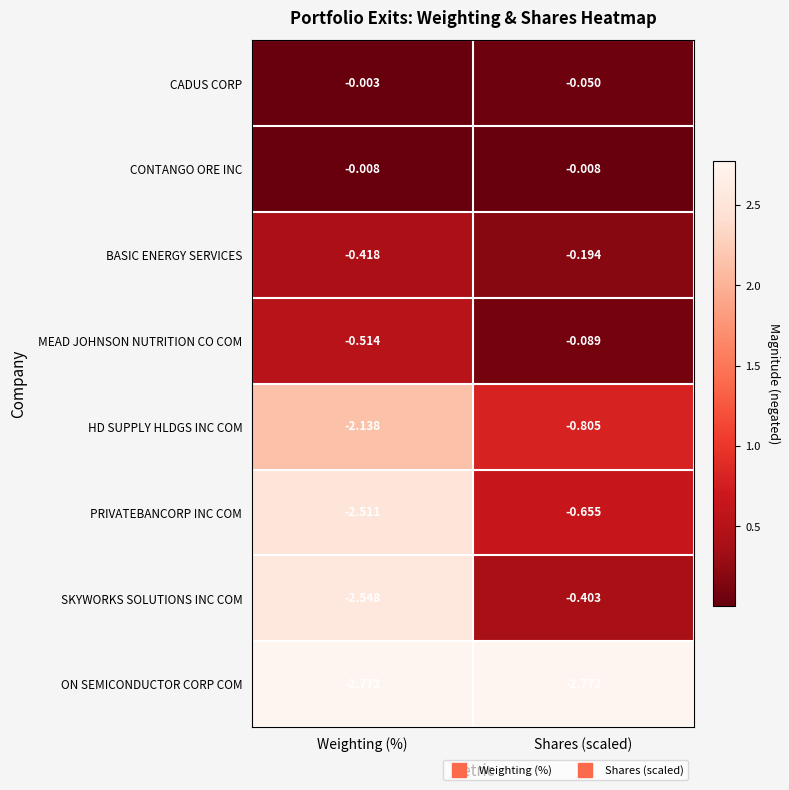

Rank the series by their maximum value, from lowest to highest.

ON SEMICONDUCTOR CORP COM, HD SUPPLY HLDGS INC COM, PRIVATEBANCORP INC COM, SKYWORKS SOLUTIONS INC COM, BASIC ENERGY SERVICES, MEAD JOHNSON NUTRITION CO COM, CONTANGO ORE INC, CADUS CORP